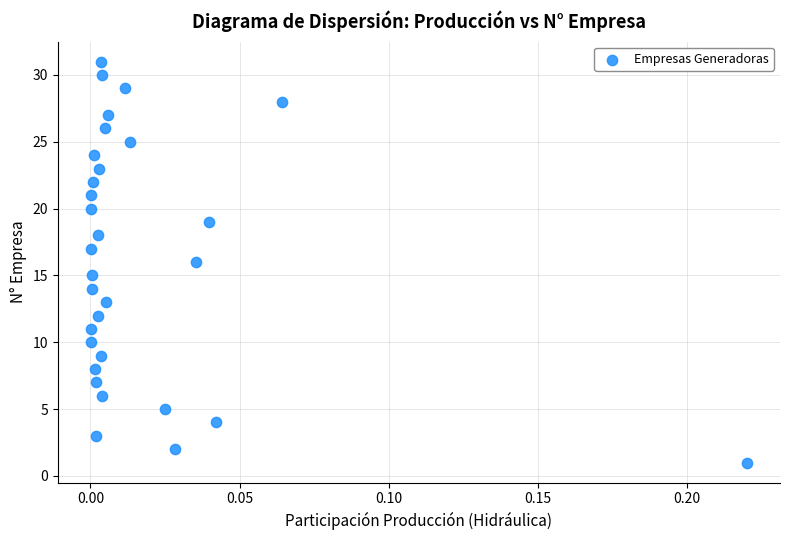

What is the range of Y values (max minus min)?

30